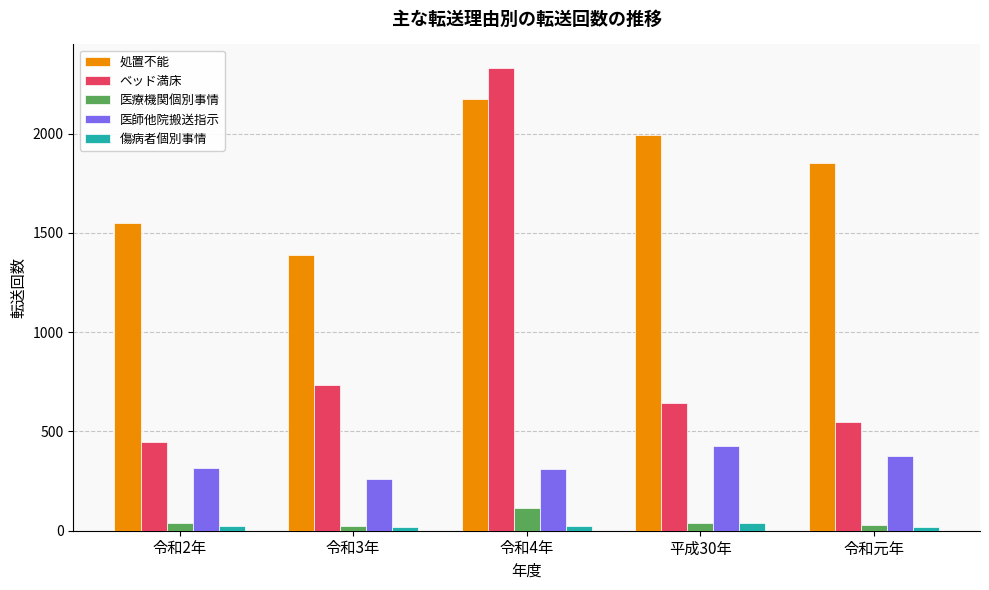

True or false: 医師他院搬送指示 has a value of 378 at 令和元年.

True